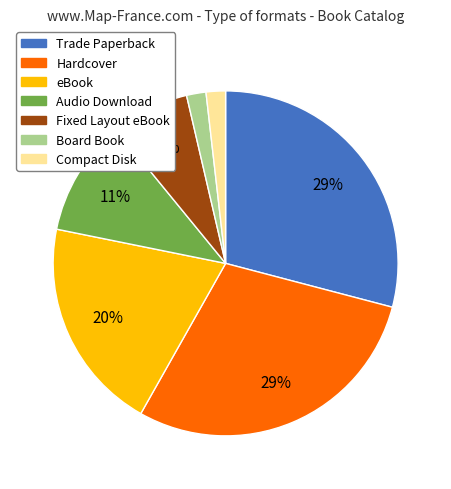

To the nearest percent, what is the difference between the largest and smallest slice percentages?

27%